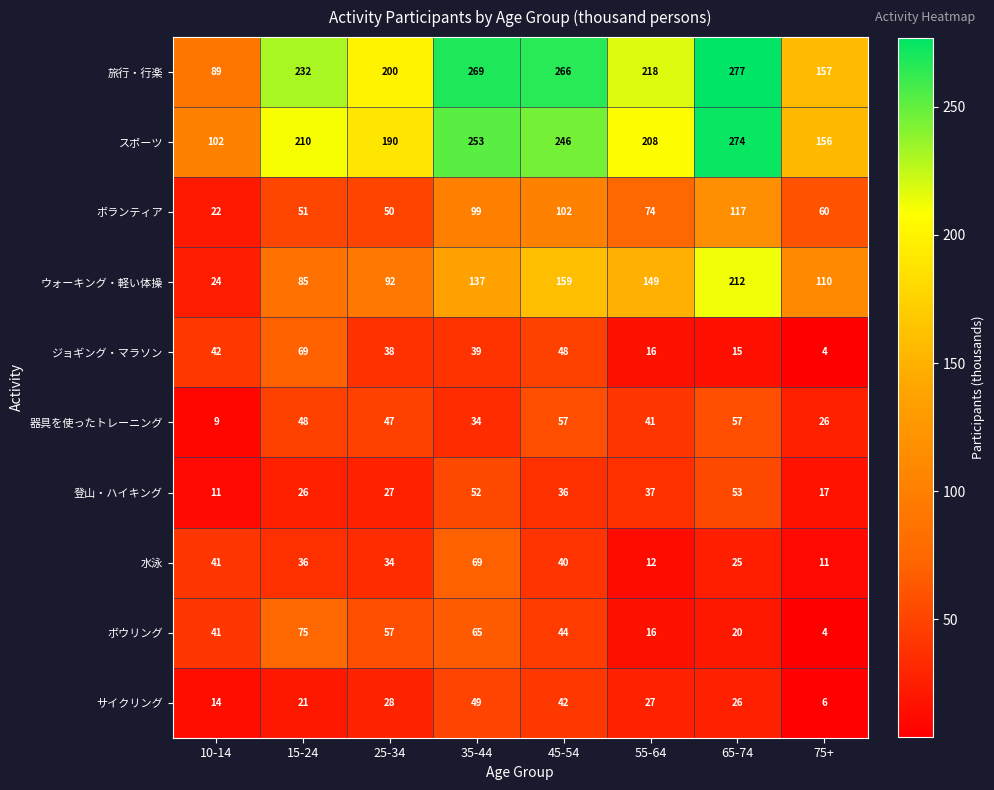

What is the total value across all series at 15-24?

853